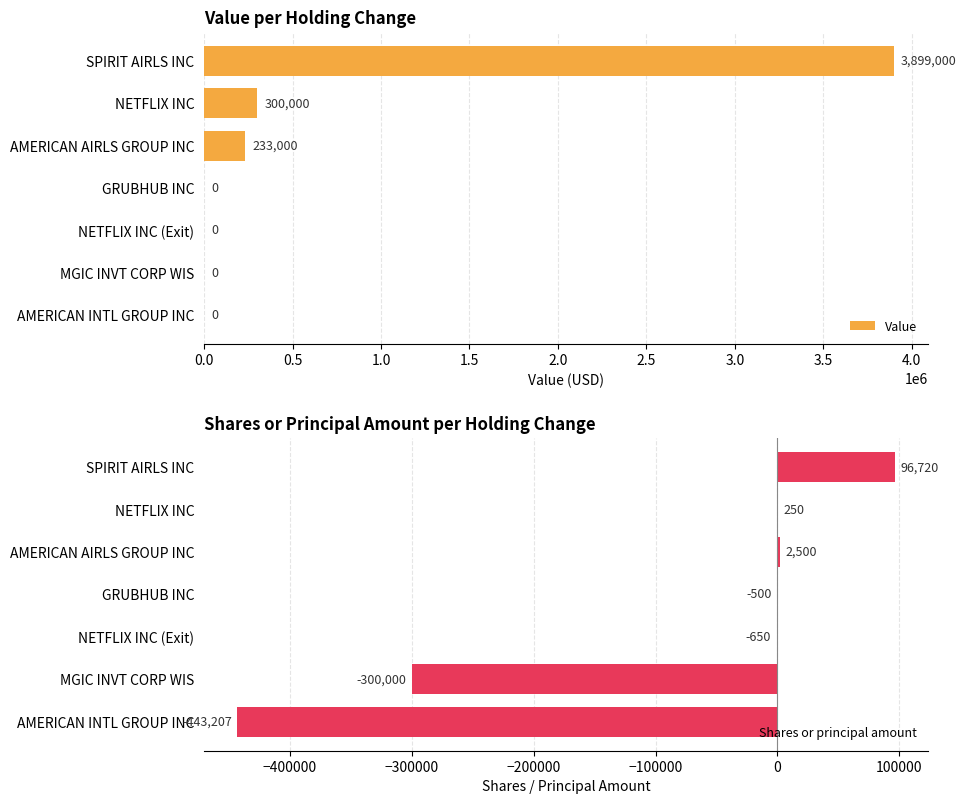

What is the approximate value of Value at SPIRIT AIRLS INC, to the nearest 10?

3899000